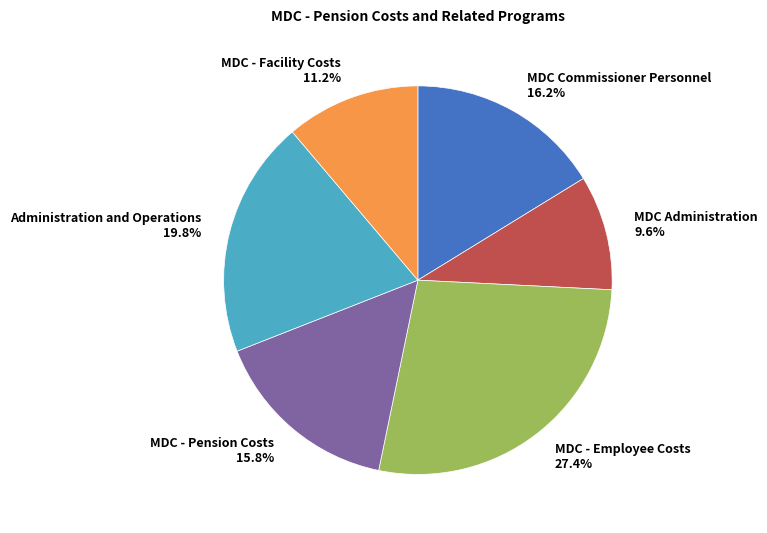

Is there a majority slice in this chart?

No